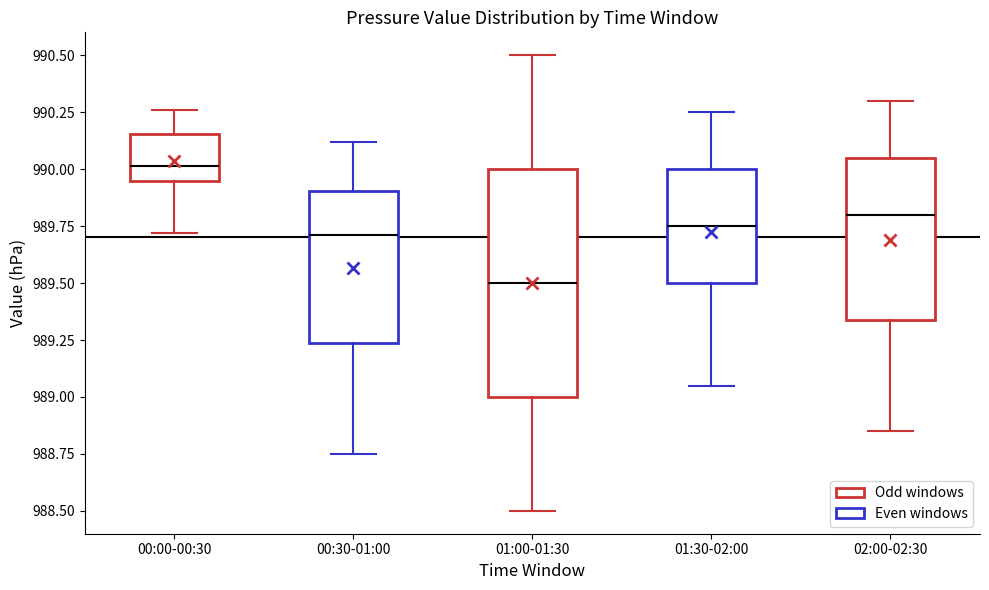

Comparing the boxes themselves (not the whiskers), which one is the tallest?

01:00-01:30